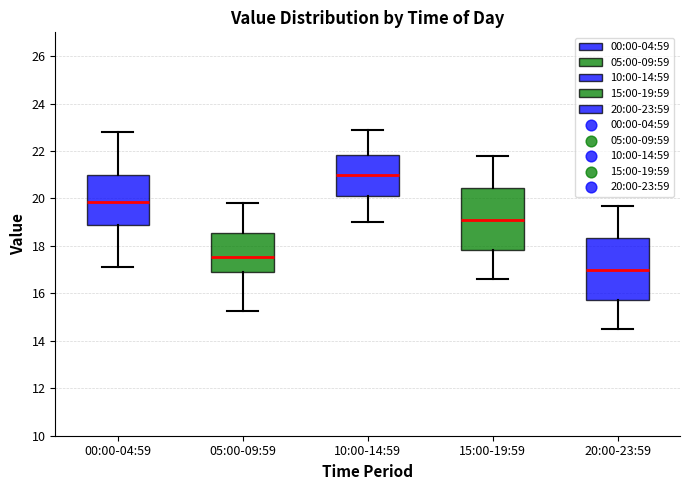

Reading left to right, read every box against the y-axis: the position of its median line, the range the box covers, and the ends of its whiskers. The values are not printed on the chart, so give them approximately, as read against the axis.

00:00-04:59: median 19.8, box 18.8 to 21.0, whiskers 17.2 to 22.8
05:00-09:59: median 17.6, box 17.0 to 18.6, whiskers 15.2 to 19.8
10:00-14:59: median 21.0, box 20.2 to 21.8, whiskers 19.0 to 23.0
15:00-19:59: median 19.2, box 17.8 to 20.4, whiskers 16.6 to 21.8
20:00-23:59: median 17.0, box 15.8 to 18.4, whiskers 14.6 to 19.8